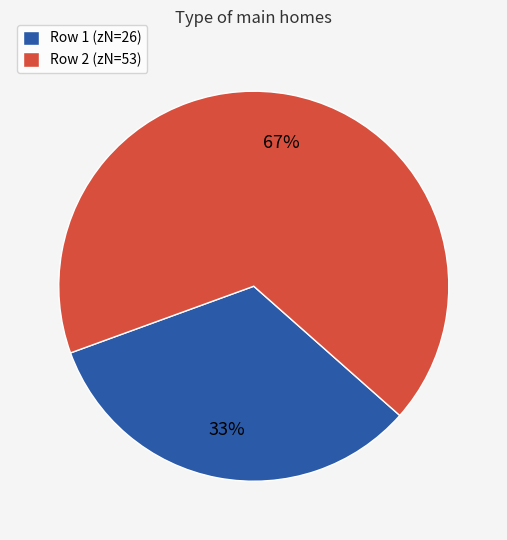

Is it true that Row 1 (zN=26) is 22% of the pie?

False